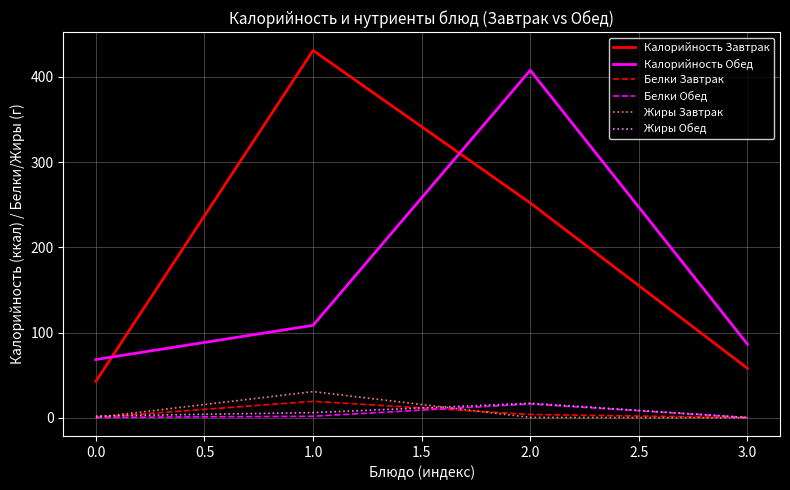

True or false: Жиры Обед and Белки Завтрак cross at least once.

True